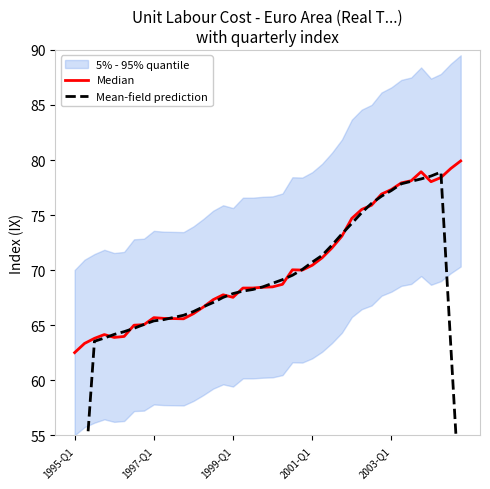

At which category is the sum across all series the highest?

37